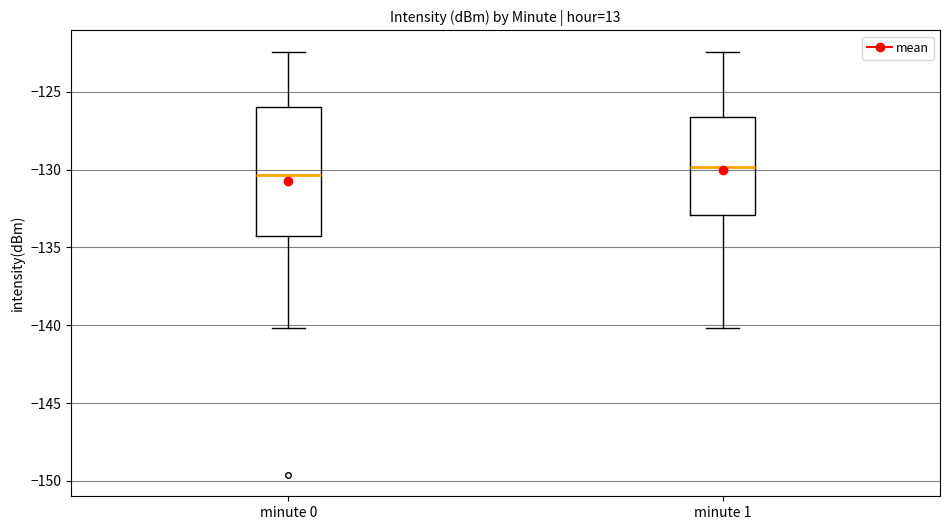

Reading left to right, read every box against the y-axis: the position of its median line, the range the box covers, and the ends of its whiskers. The values are not printed on the chart, so give them approximately, as read against the axis.

minute 0: median -130.5, box -134.5 to -126.0, whiskers -140.0 to -122.5
minute 1: median -130.0, box -133.0 to -126.5, whiskers -140.0 to -122.5